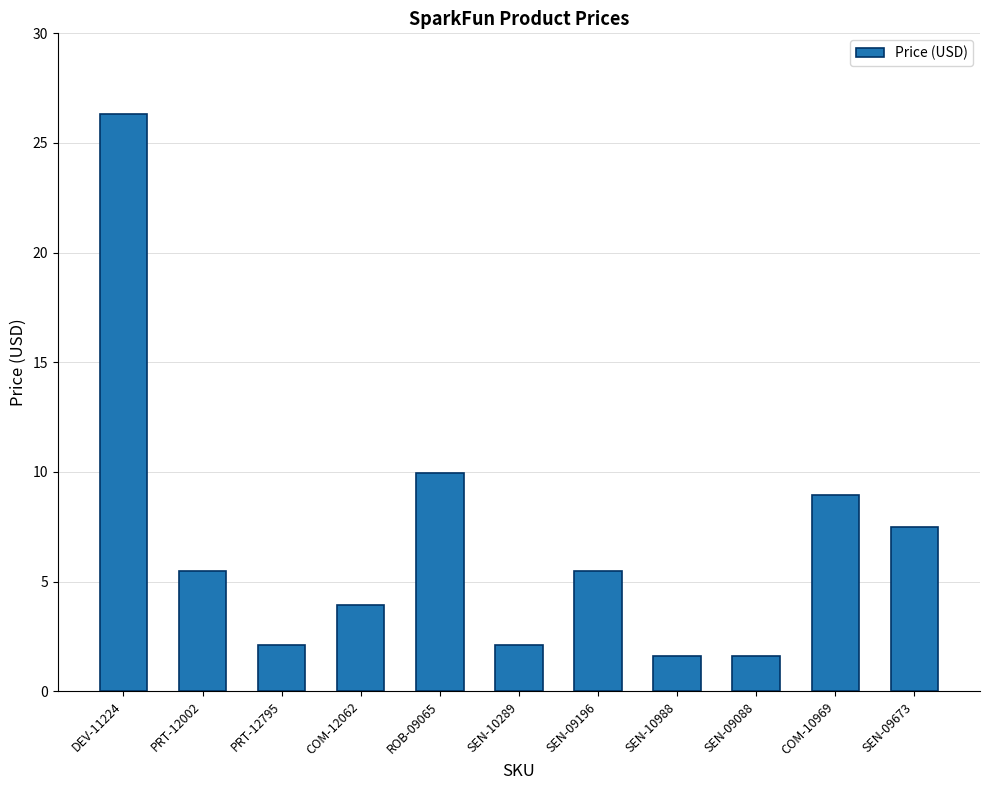

What is the change in value from PRT-12002 to SEN-10988?

-3.9